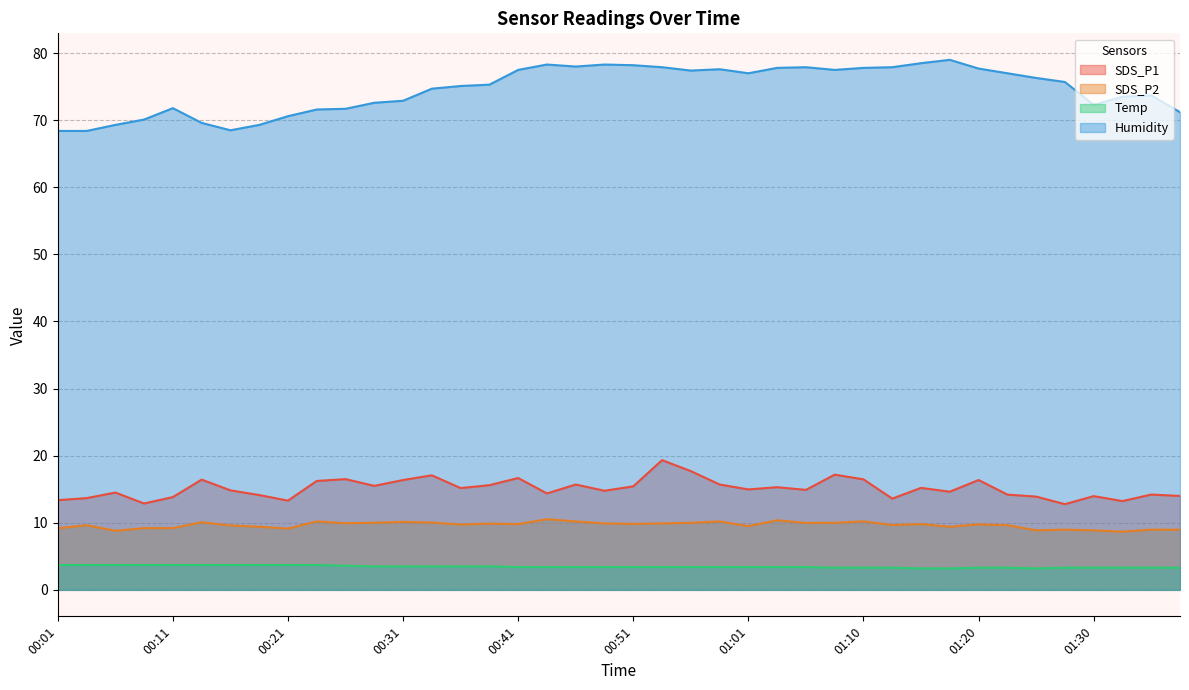

How many lines are shown in the chart?

4